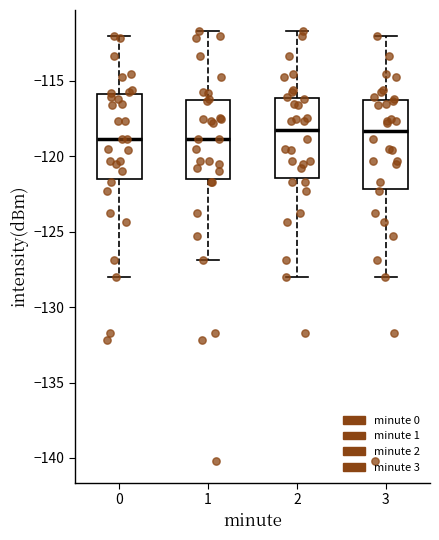

Reading left to right, transcribe this box plot: for each box, give where its median line is, the range the box spans, and where its two whiskers end, as read against the y-axis. The values are not printed on the chart, so give them approximately, as read against the axis.

0: median -119.0, box -121.5 to -116.0, whiskers -128.0 to -112.0
1: median -119.0, box -121.5 to -116.5, whiskers -127.0 to -111.5
2: median -118.5, box -121.5 to -116.0, whiskers -128.0 to -111.5
3: median -118.5, box -122.0 to -116.5, whiskers -128.0 to -112.0